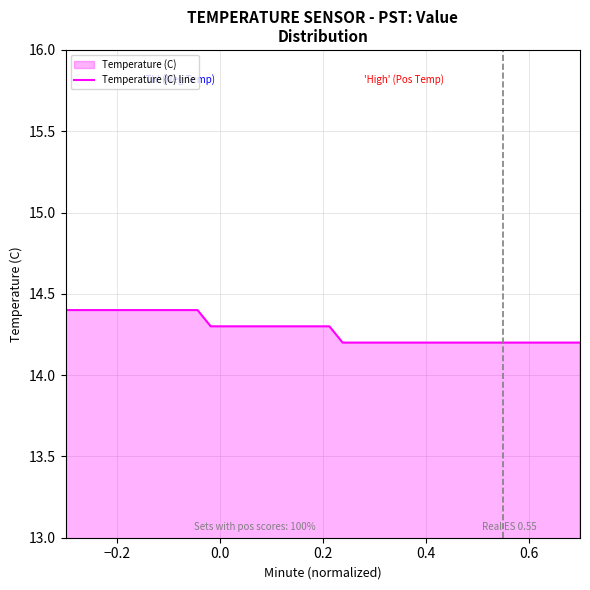

What is the greatest value displayed?

14.4